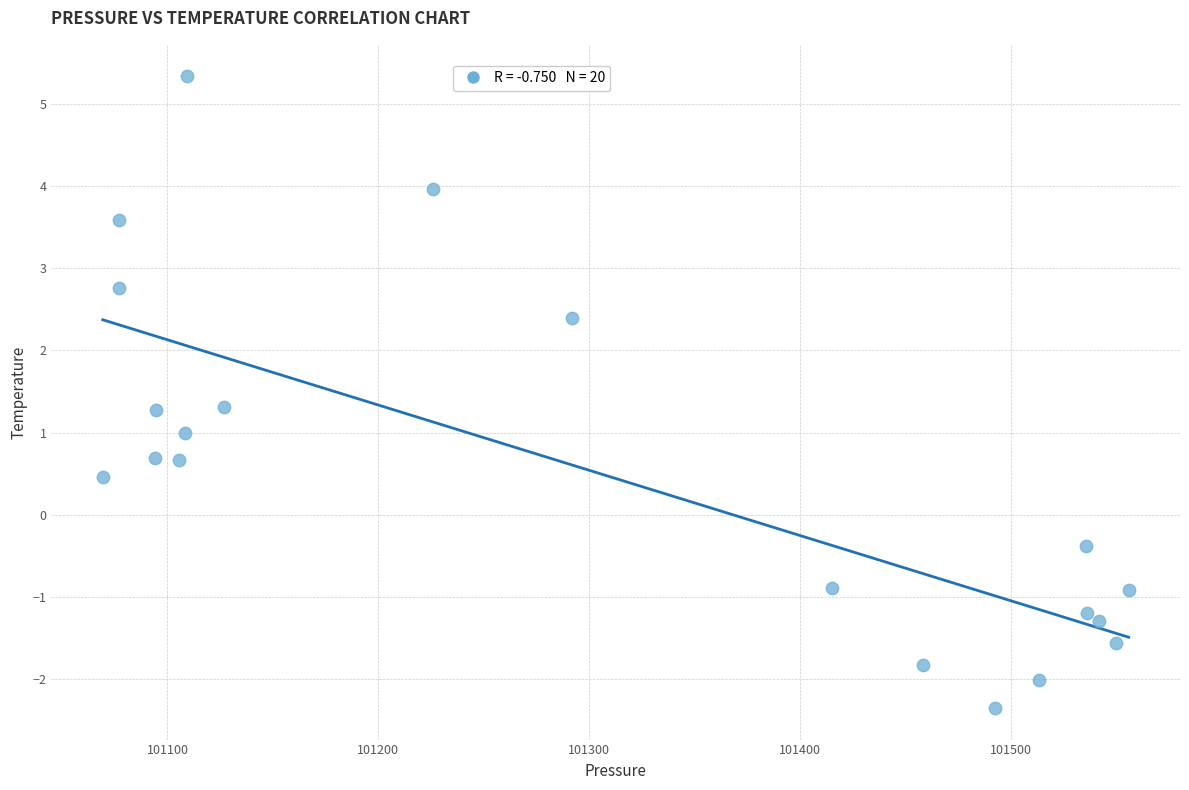

What is the range of X values (max minus min)?

486.7